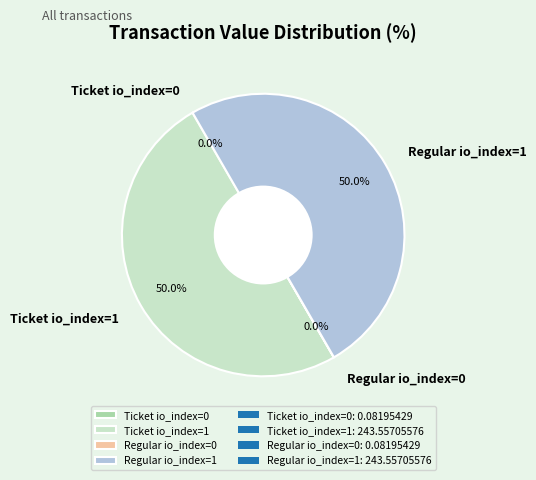

Do Regular io_index=1 and Ticket io_index=1 together represent more than half of the pie?

Yes